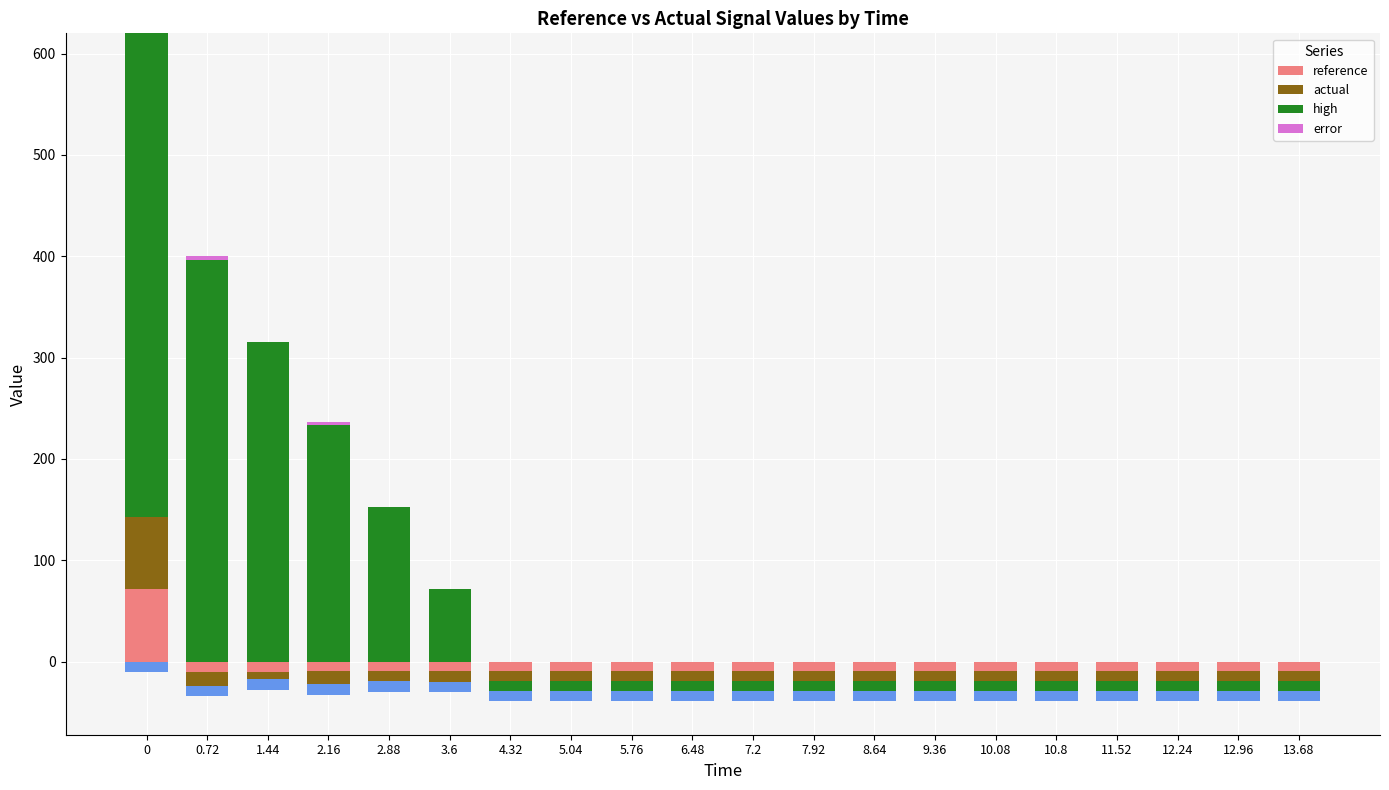

Between 1.44 and 6.48, which is larger?

1.44